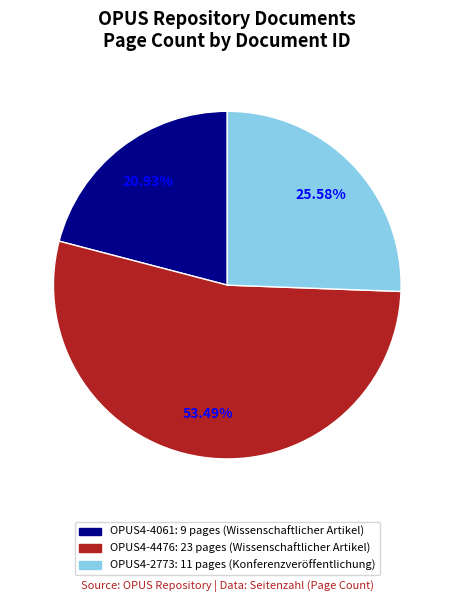

What is the total percentage of OPUS4-4061 and OPUS4-2773?

46.5%